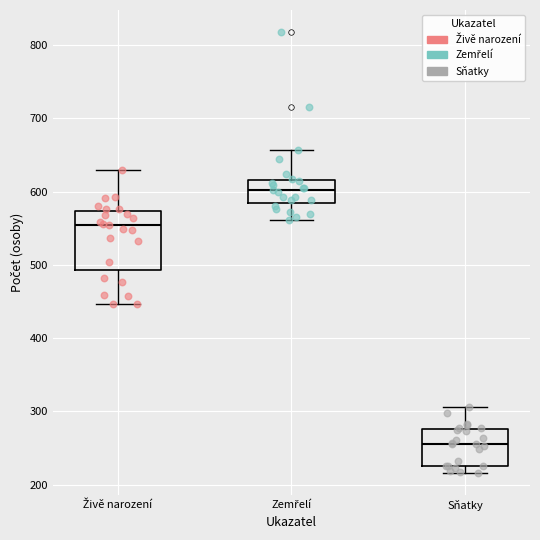

Which box's median line is the highest?

Zemřelí